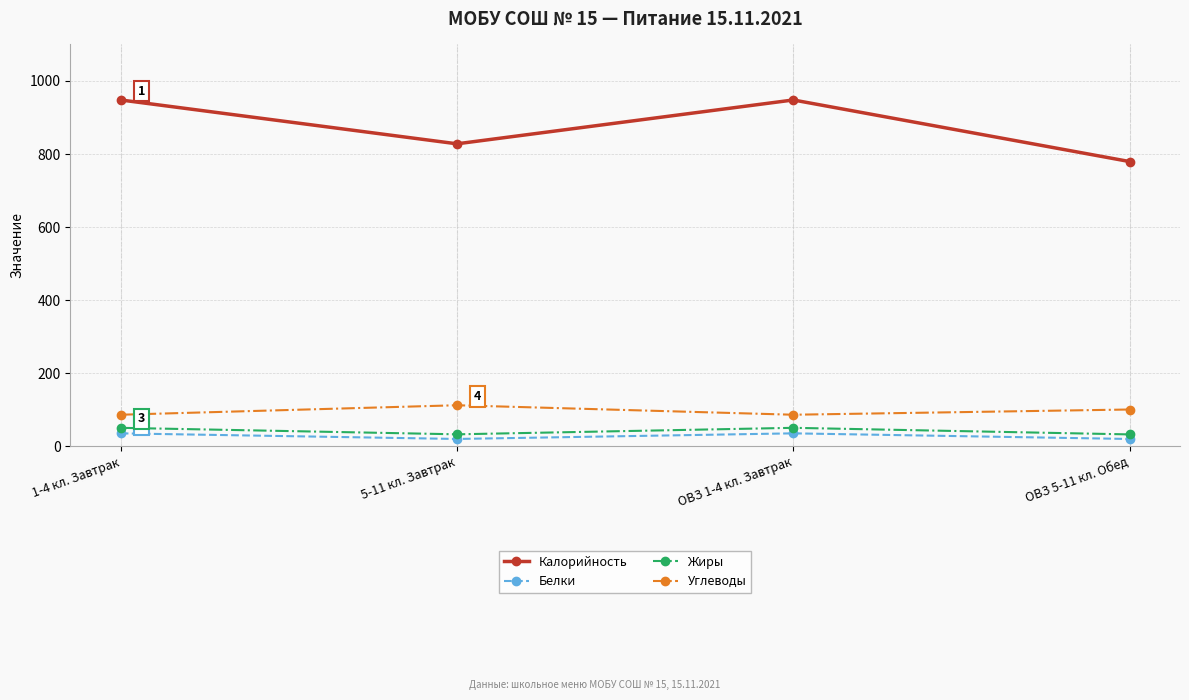

Is the value of Углеводы at ОВЗ 5-11 кл. Обед greater than the value of Белки at ОВЗ 5-11 кл. Обед?

Yes